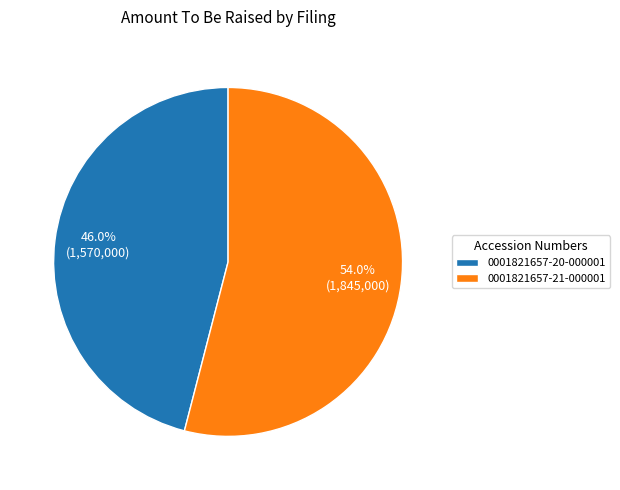

Does 0001821657-20-000001 account for over 50% of the chart?

No